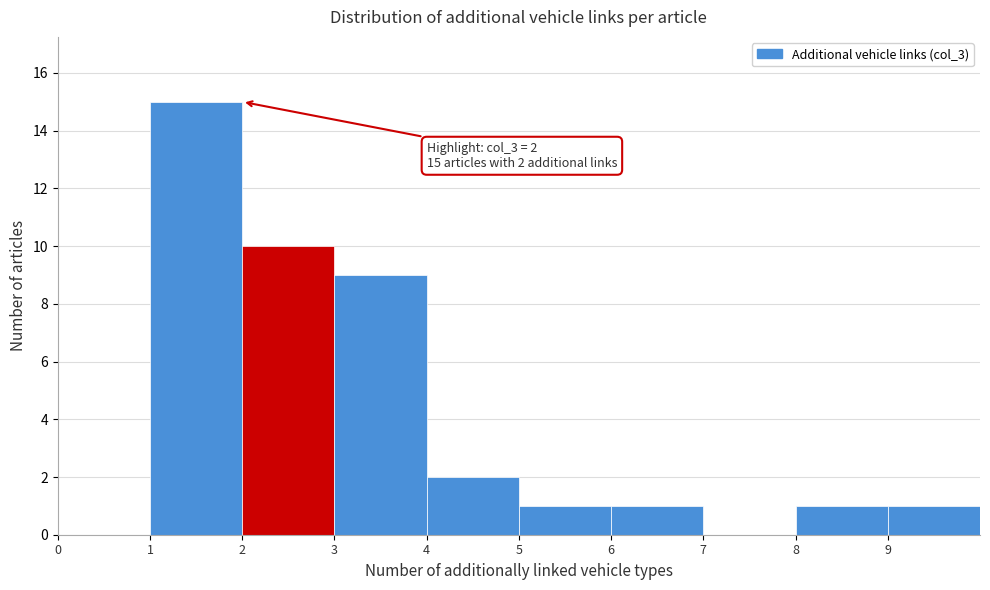

Over which range of the x-axis is the bar tallest?

1 to 2